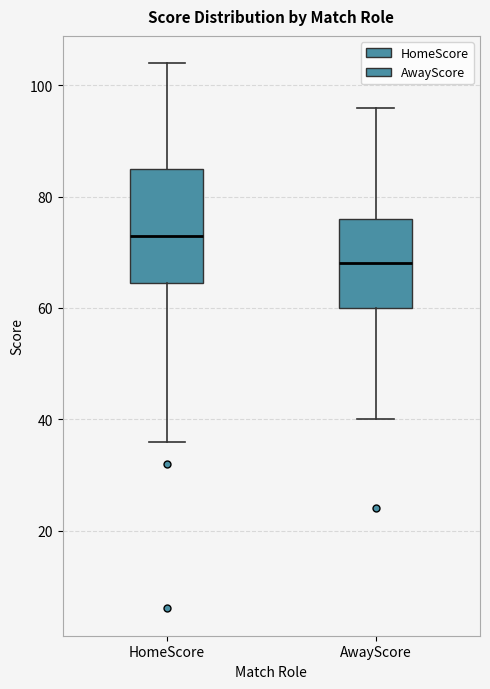

Where does the lower whisker of the box for AwayScore end on the y-axis? The values are not printed on the chart, so give them approximately, as read against the axis.

40